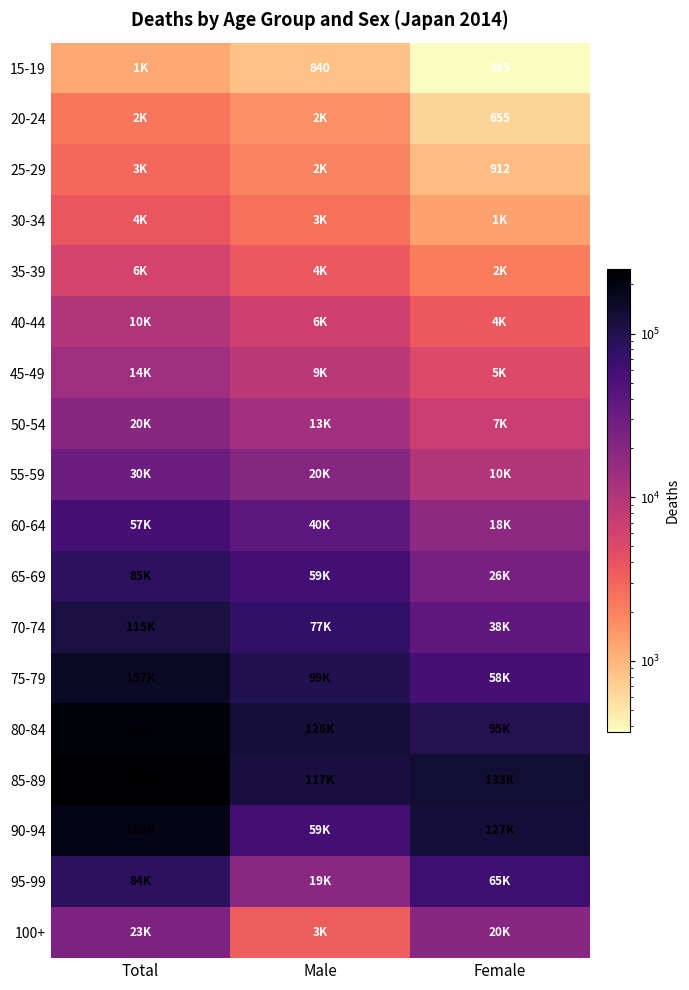

What is the total value across all series at Male?

657835